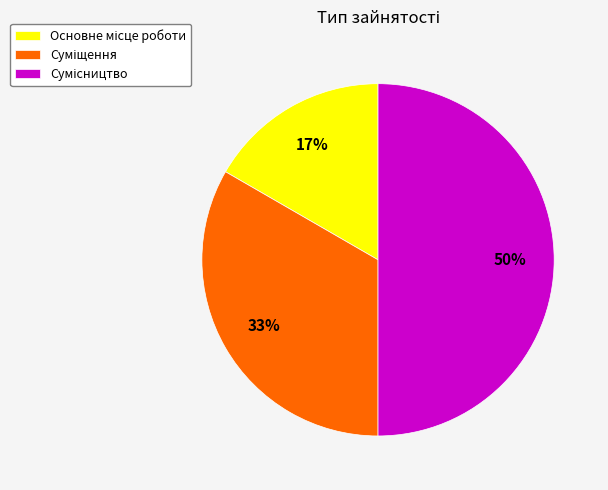

To the nearest percent, what is the average slice percentage?

33%